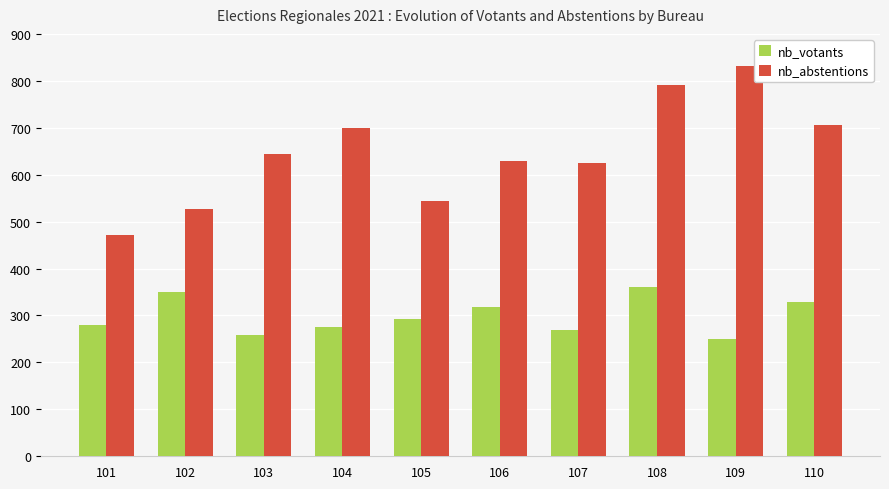

Rank the series by their average value, from highest to lowest.

nb_abstentions, nb_votants